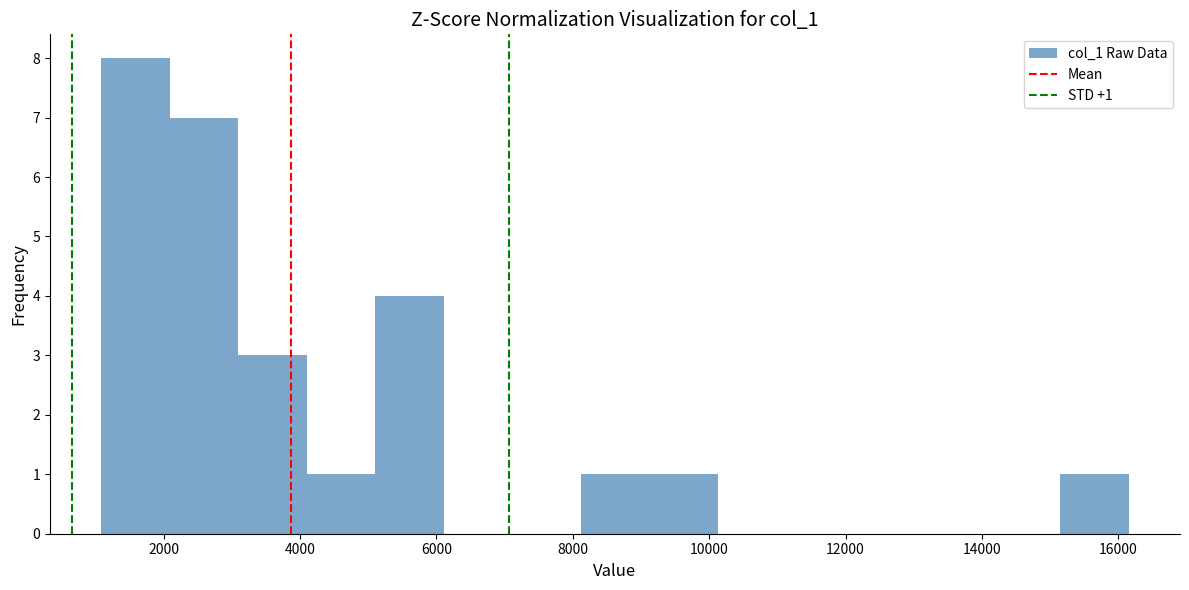

Which range on the x-axis has the tallest bar?

1000 to 2000